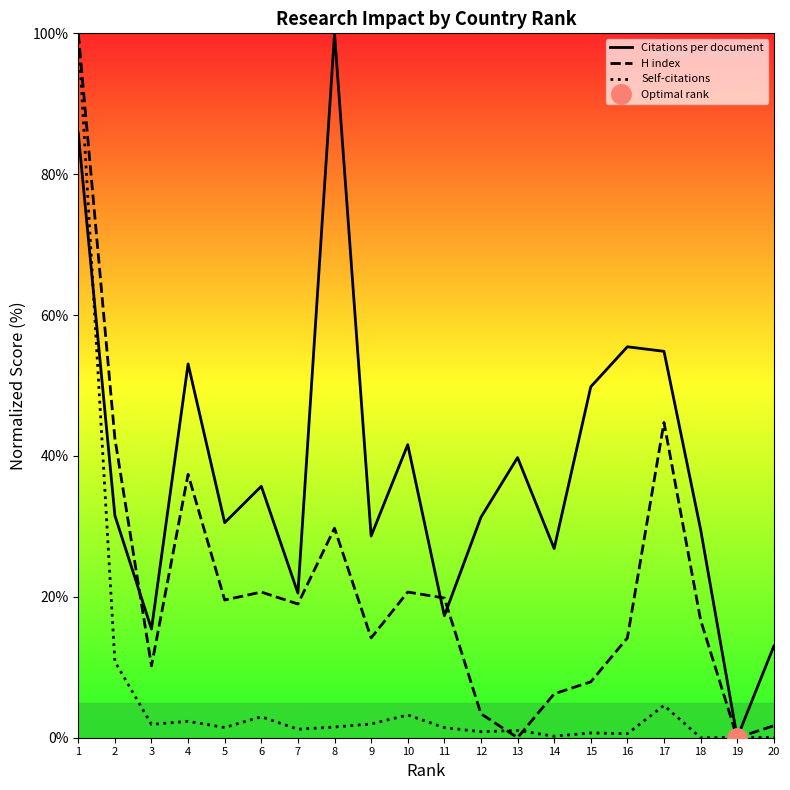

How many lines are shown in the chart?

3